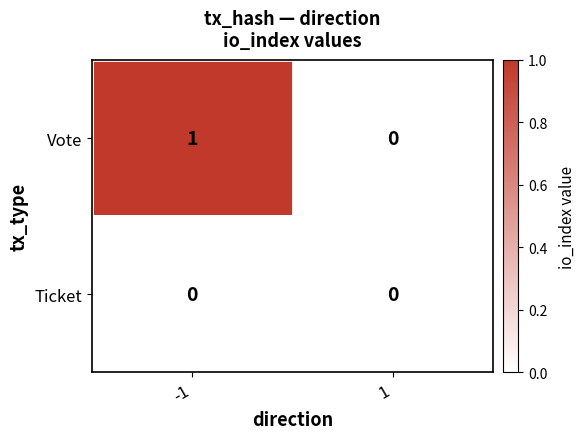

The Ticket series shows 0 at 1. True or false?

True